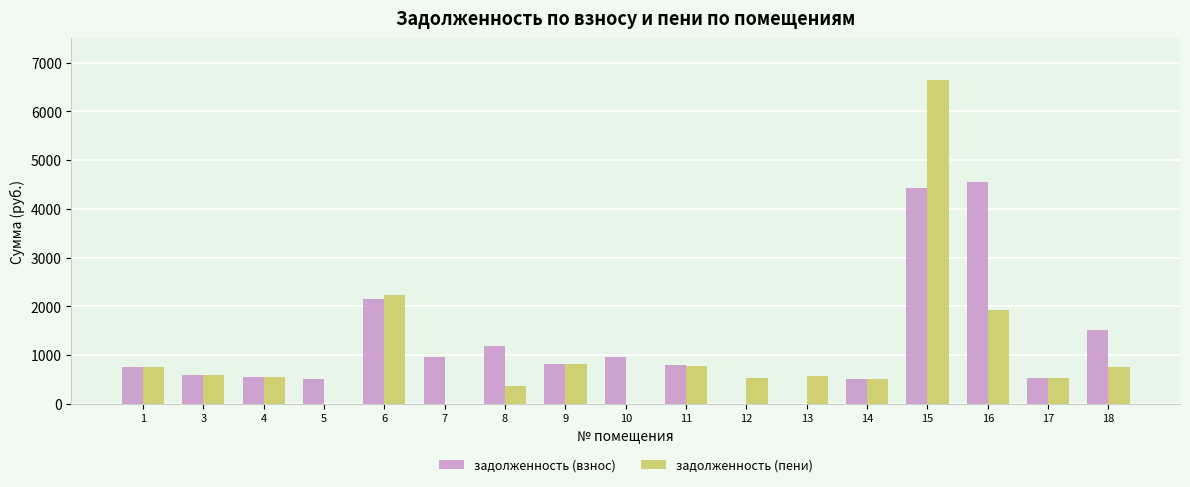

Which series has the widest spread of values?

задолженность (пени)